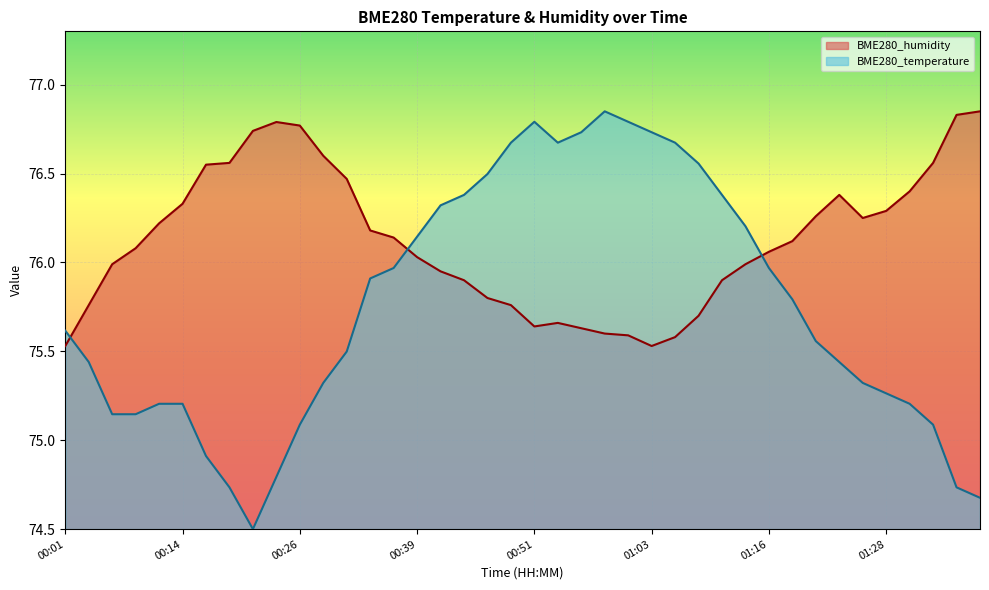

True or false: BME280_humidity has more than 2 points higher than both neighbors.

True